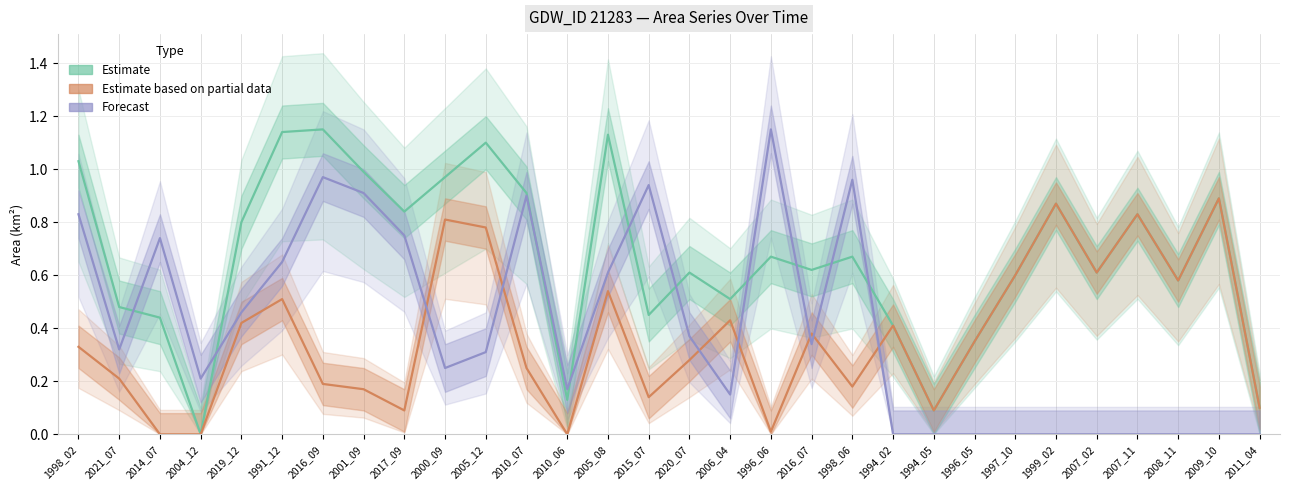

List the series in order of their peak value, lowest first.

origWaterArea (Partial), waterArea (Estimate), origNoDataArea (Forecast)